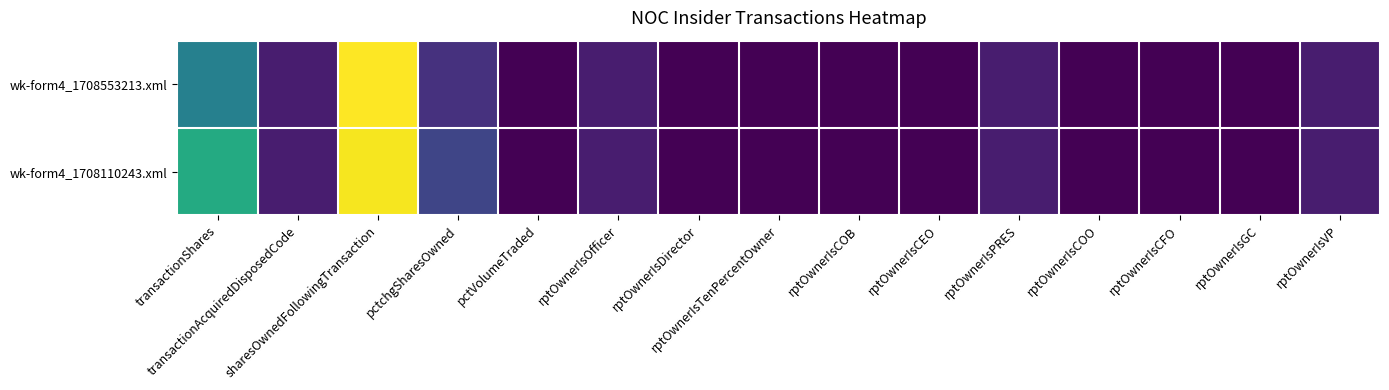

Which series has the largest total across all categories?

wk-form4_1708110243.xml